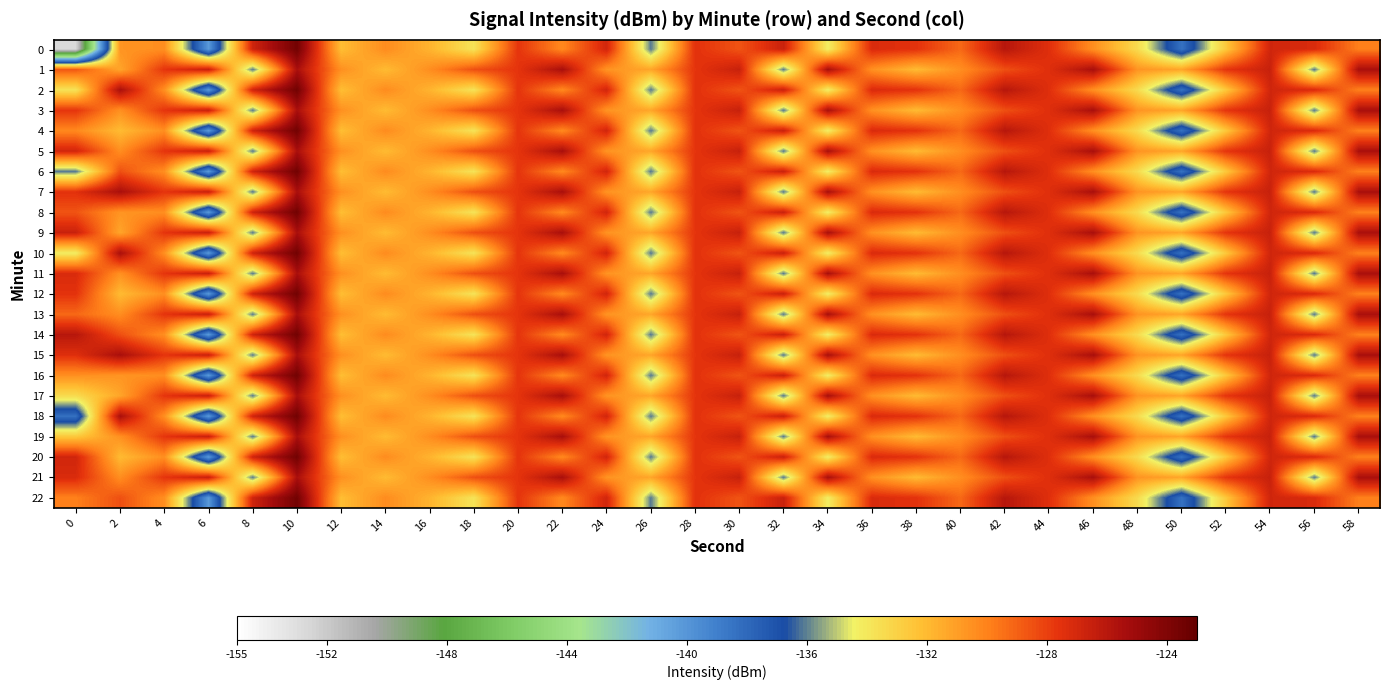

What is the total value across all series at 18?

-3018.8